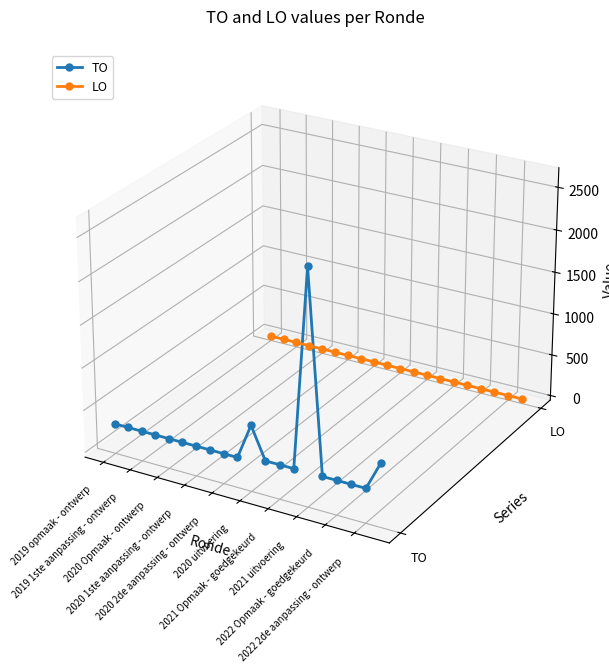

How many lines are shown in the chart?

2